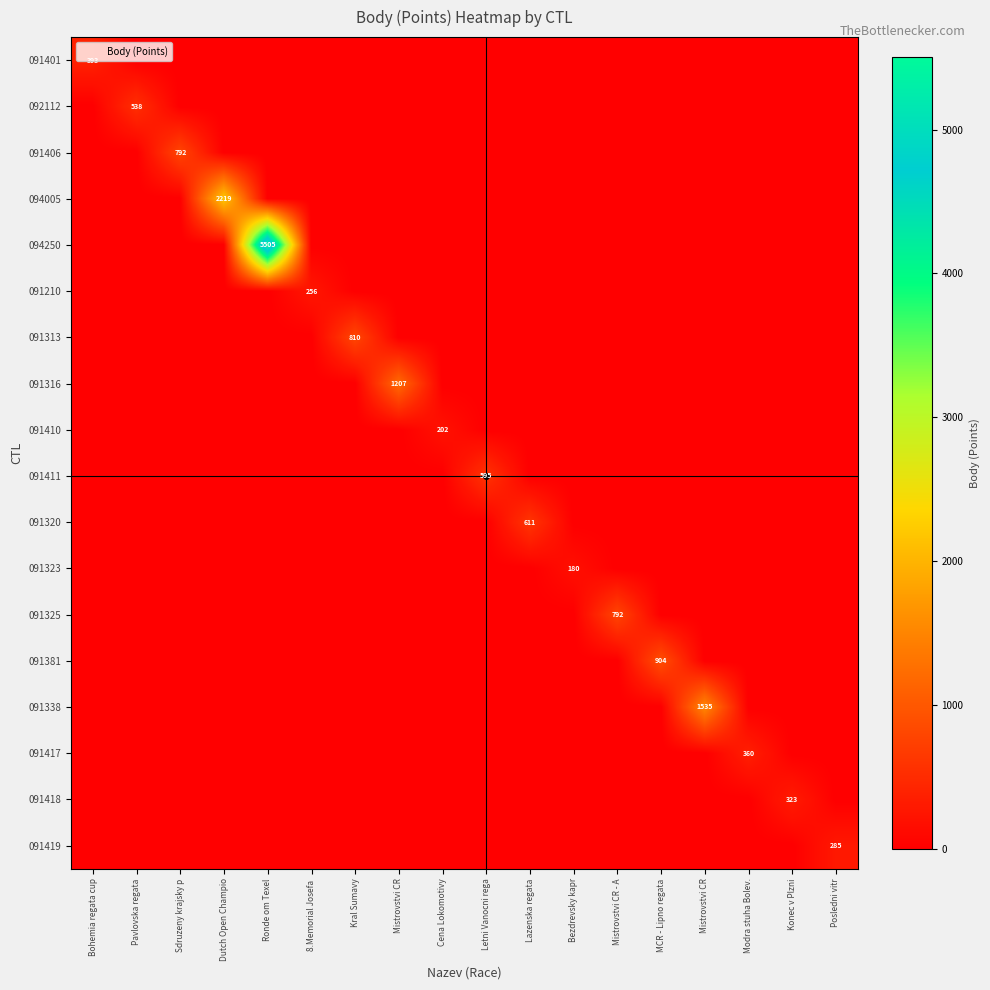

Is it true that 091411 equals -365 at Sdruzeny krajsky p?

False